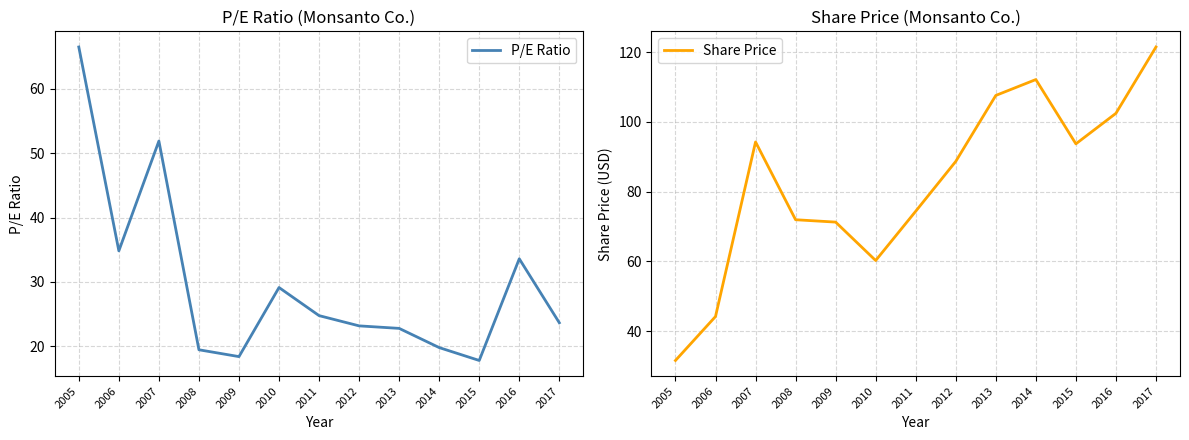

Which label corresponds to the smallest value in the chart?

2015